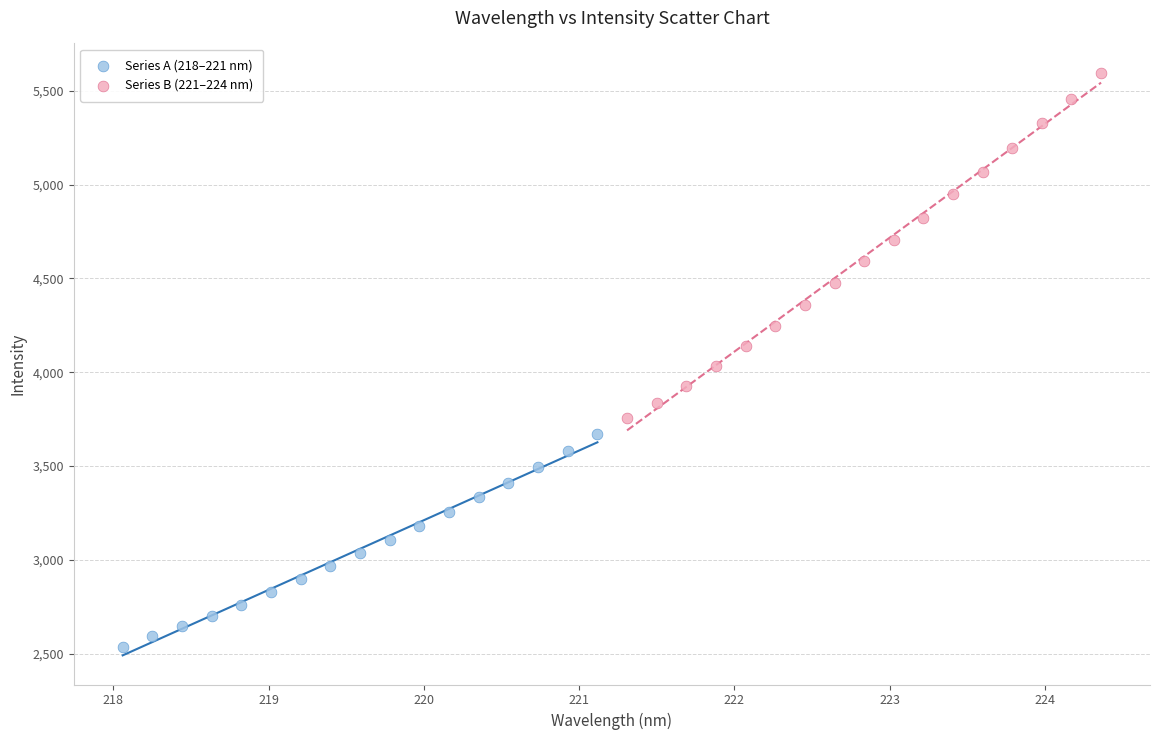

Which series contains the lowest Y value?

Series A (218–221 nm)